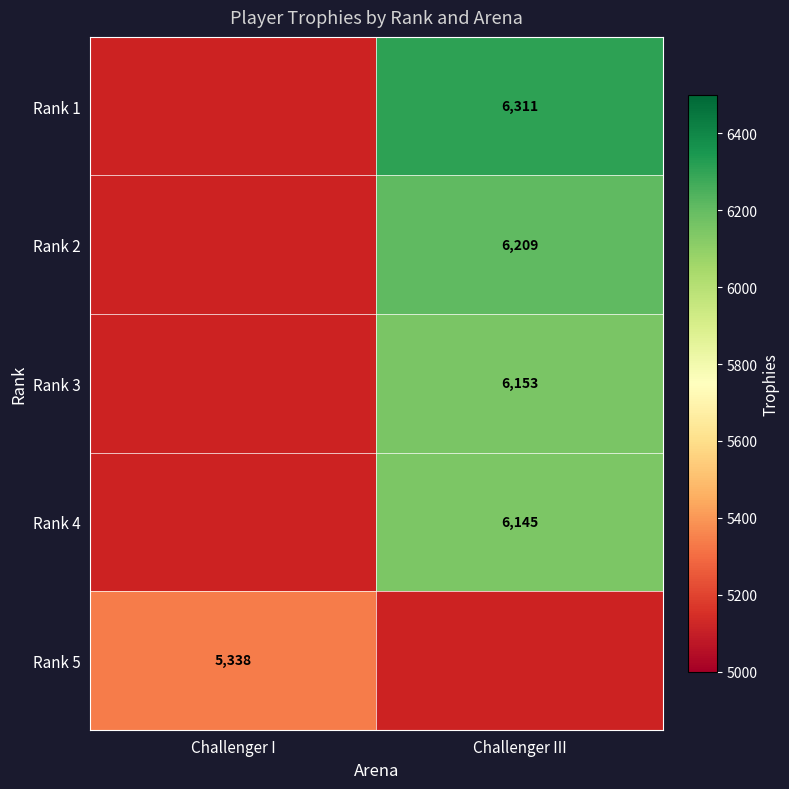

The value of Rank 4 at Challenger III is 11027. True or false?

False